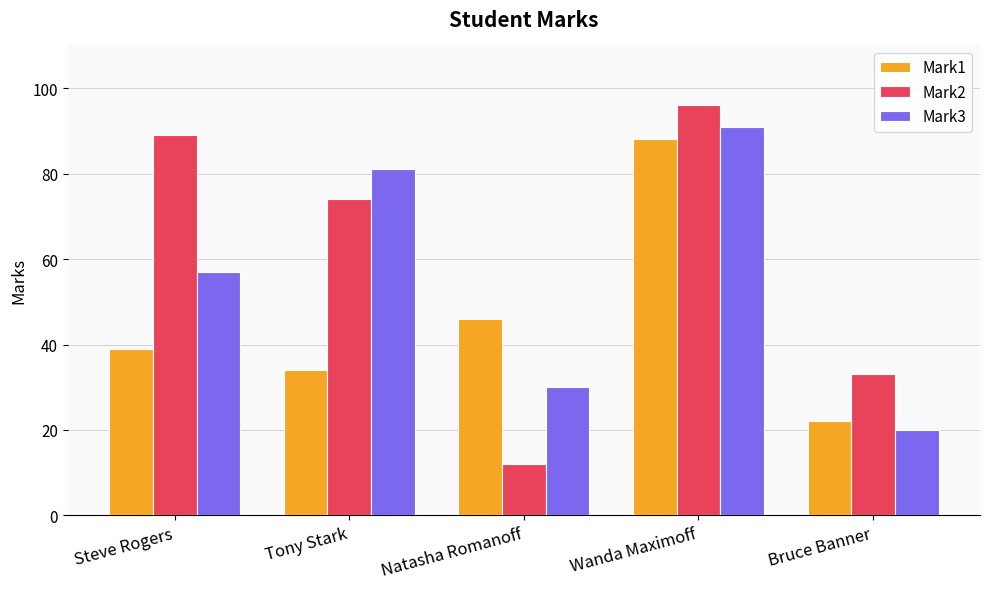

How many categories are shown in the chart?

5